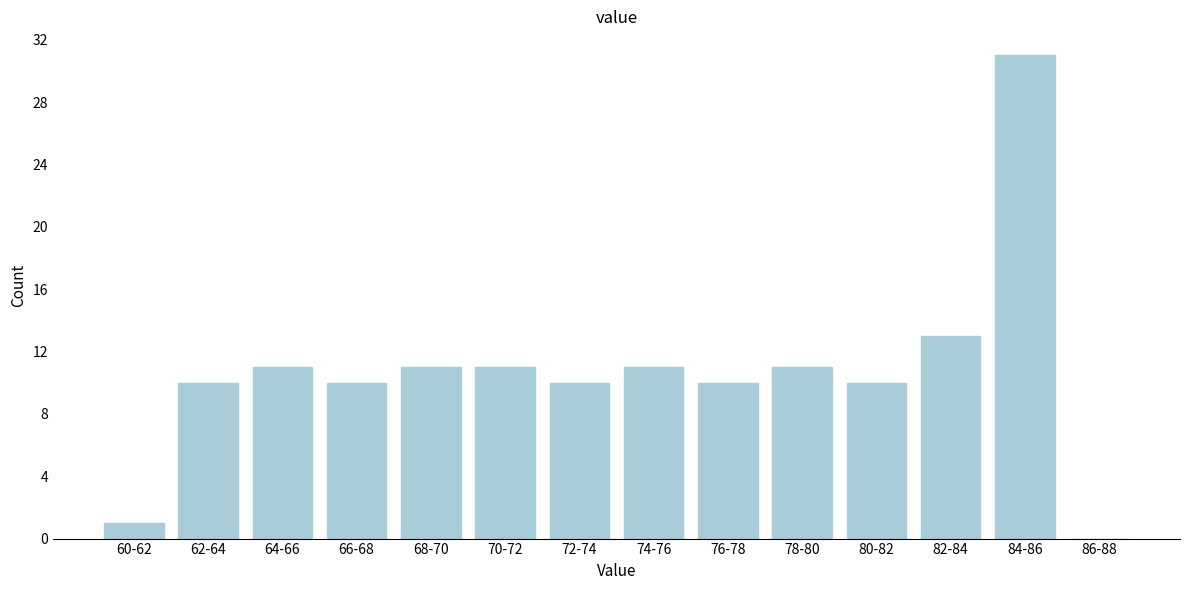

Reading left to right, what are all the values shown in this chart?

60-62=1	62-64=10	64-66=11	66-68=10	68-70=11	70-72=11	72-74=10	74-76=11	76-78=10	78-80=11	80-82=10	82-84=13	84-86=31	86-88=0